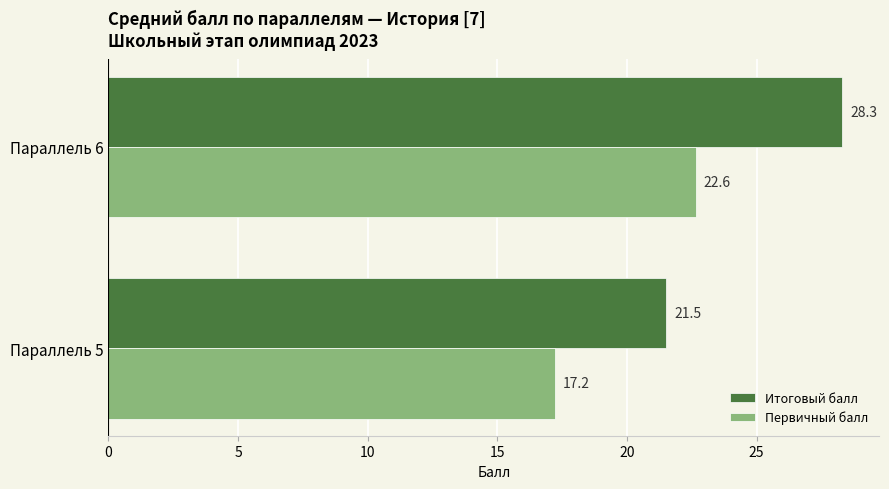

What is the lowest value of the Первичный балл series?

17.2